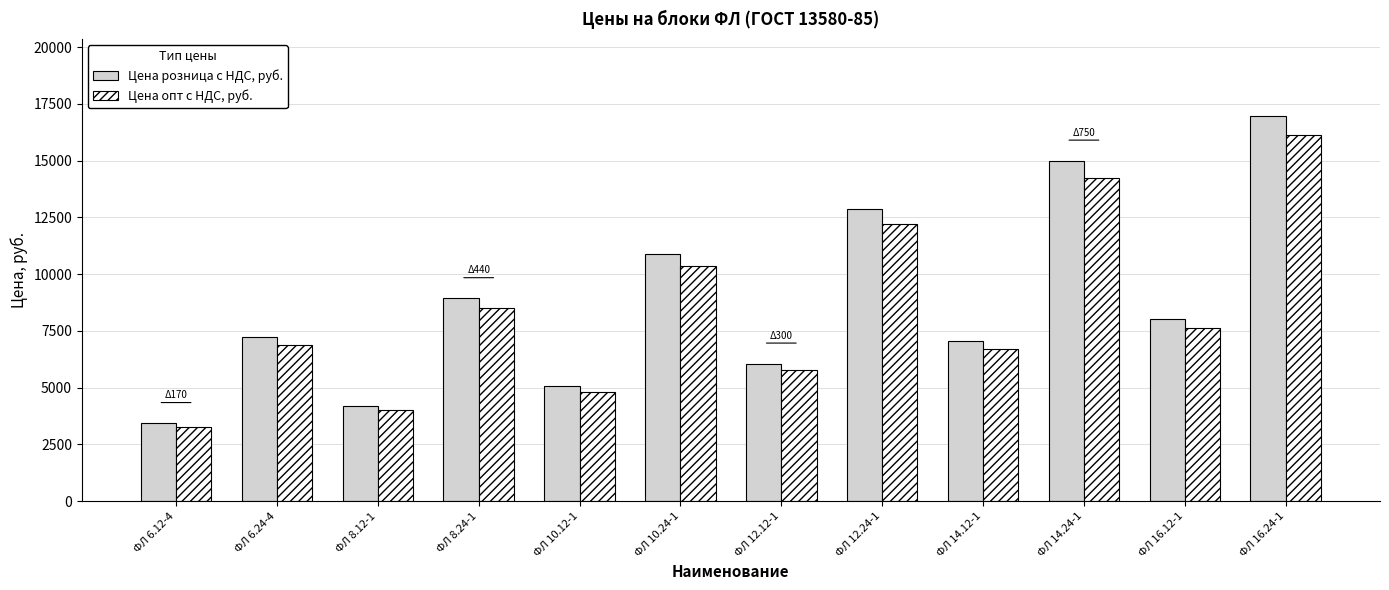

What is the maximum value shown in the chart?

16960